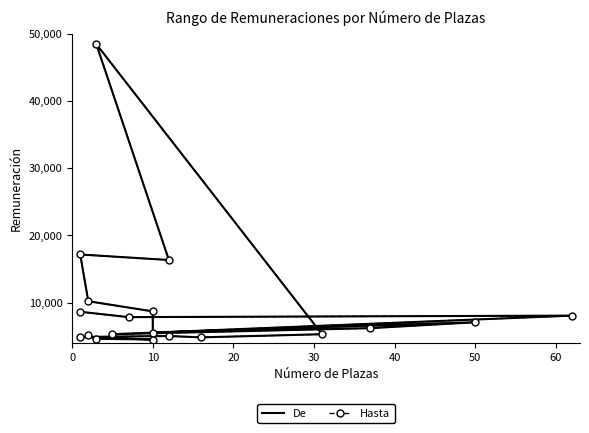

Reading left to right, what are all the values shown in this chart?

De: 8626	7828	8052	5286	6188	7066	5522	8682	10194	17142	16322	48418	5286	4820	5020	4882	4498	4608	5102
Hasta: 8626	7828	8052	5286	6188	7066	5522	8682	10194	17142	16322	48418	5286	4820	5020	4882	4498	4608	5102